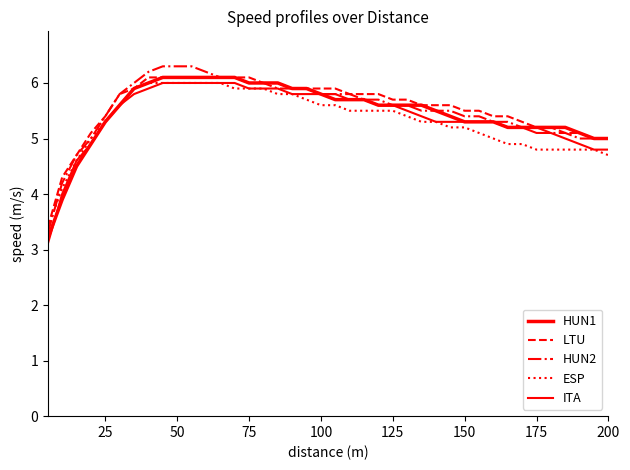

Which series has the widest spread of values?

HUN2